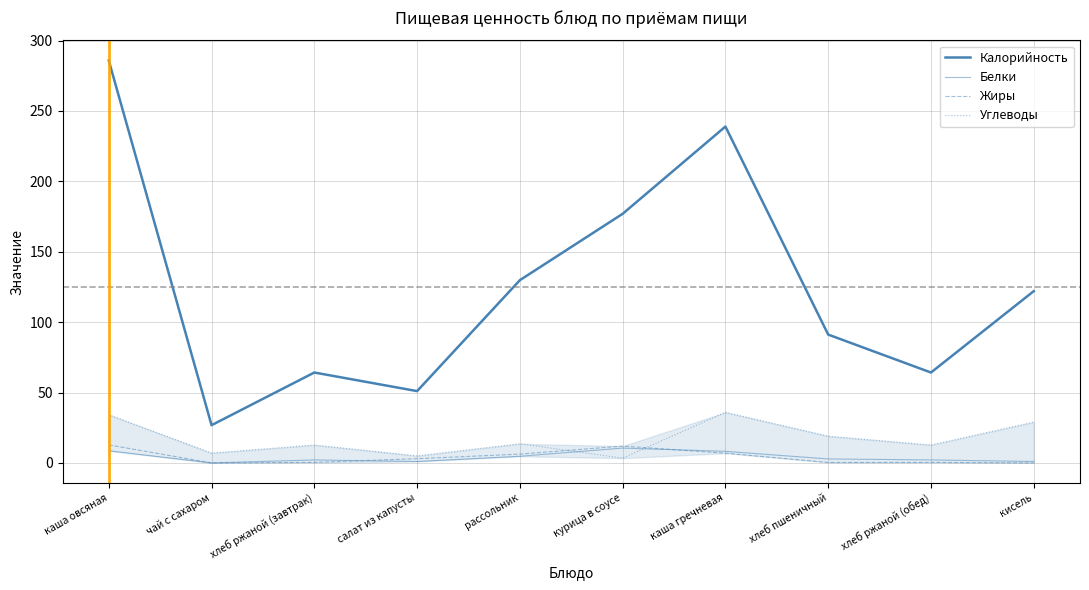

What is the total value across all series at курица в соусе?

202.8